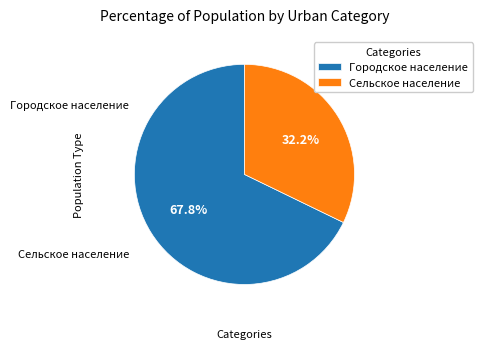

Is it true that Городское население is 53% of the pie?

False